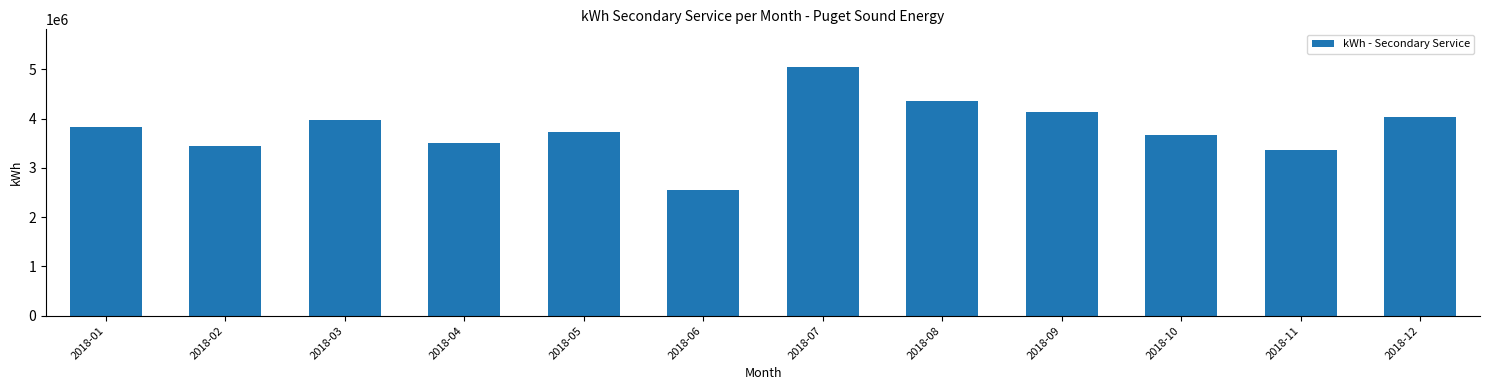

Reading left to right, transcribe all the data shown in this chart.

3822900	3436860	3975840	3499620	3722975	2550445	5056860	4361040	4130460	3677160	3361260	4037880